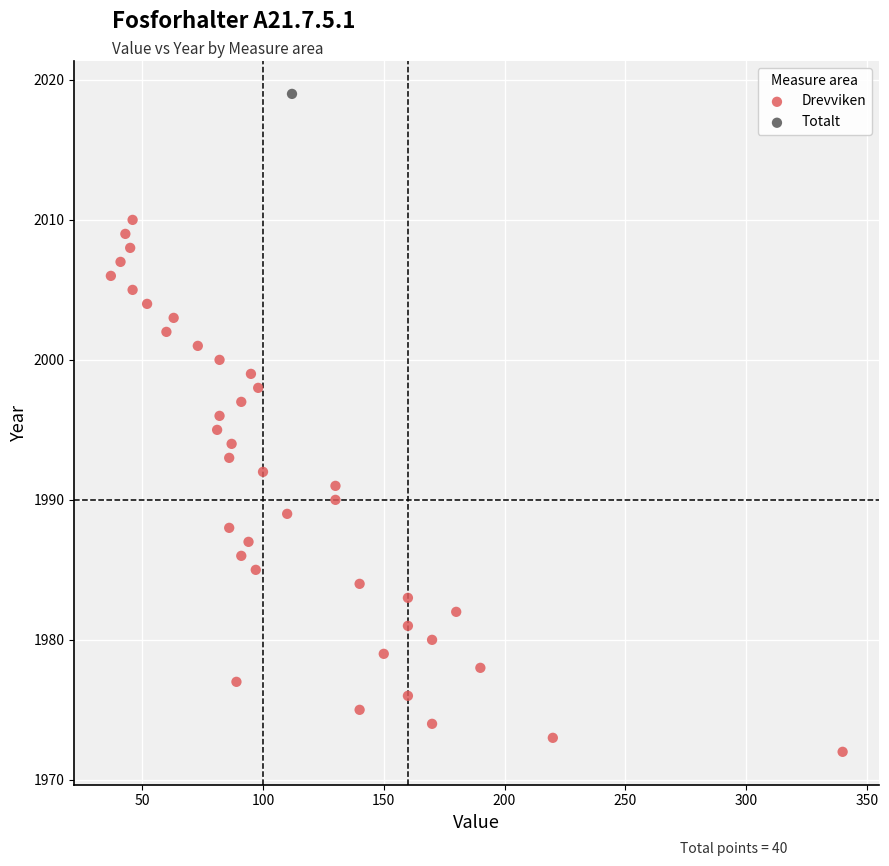

What are all the series names shown in the legend?

Drevviken, Totalt